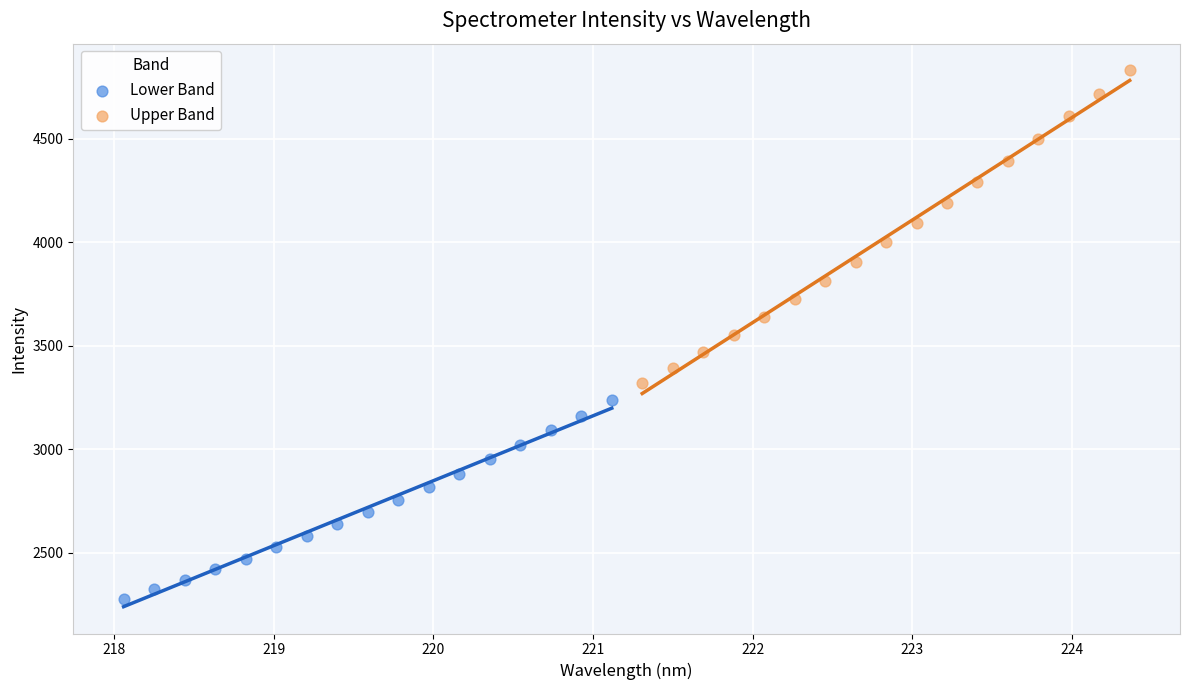

Which series contains the highest Y value?

Upper Band